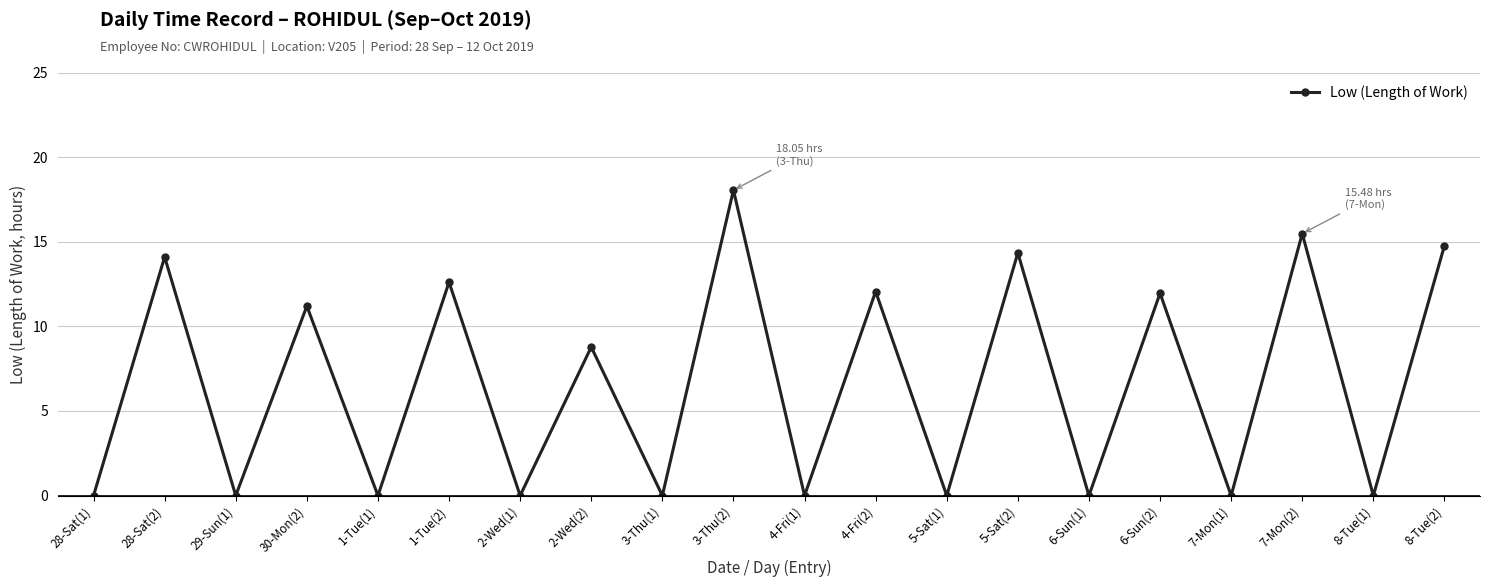

What is the change in value from 4-Fri(2) to 8-Tue(1)?

-12.1